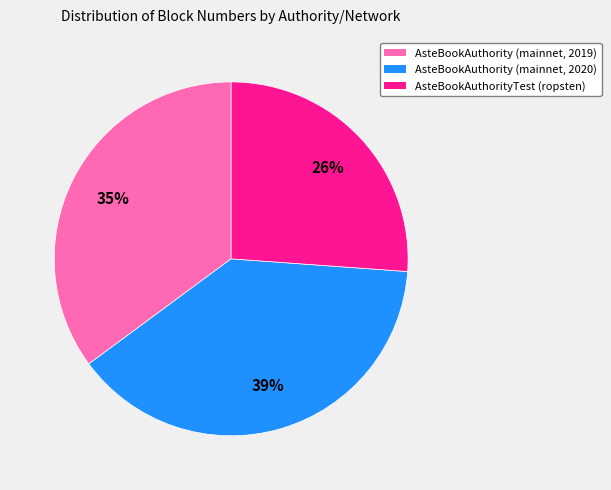

To the nearest percent, what is the difference between the largest and smallest slice percentages?

13%